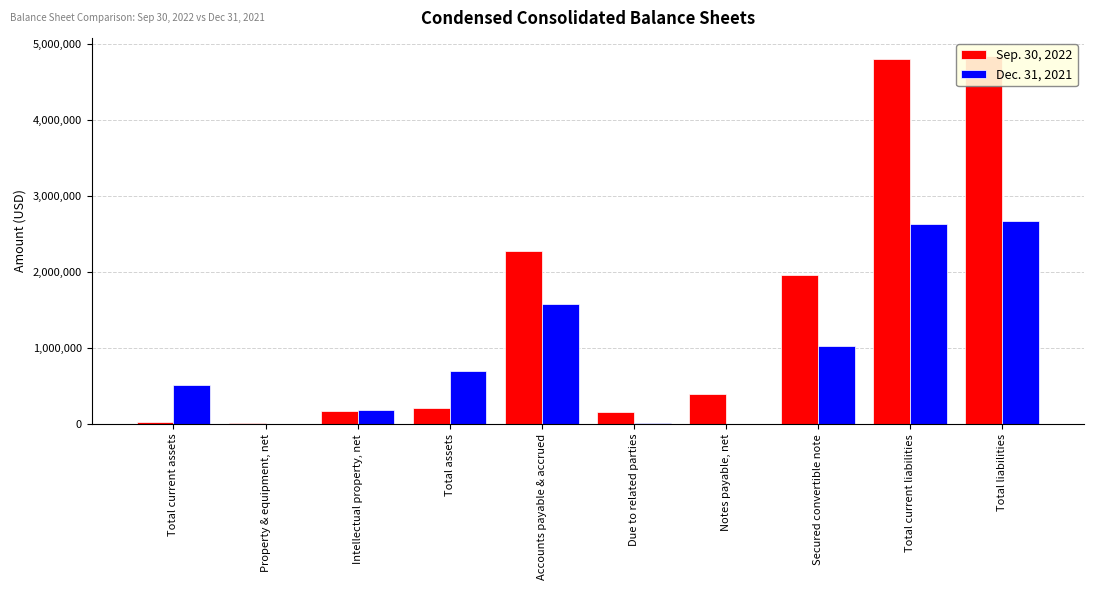

What is the lowest value of the Sep. 30, 2022 series?

13154